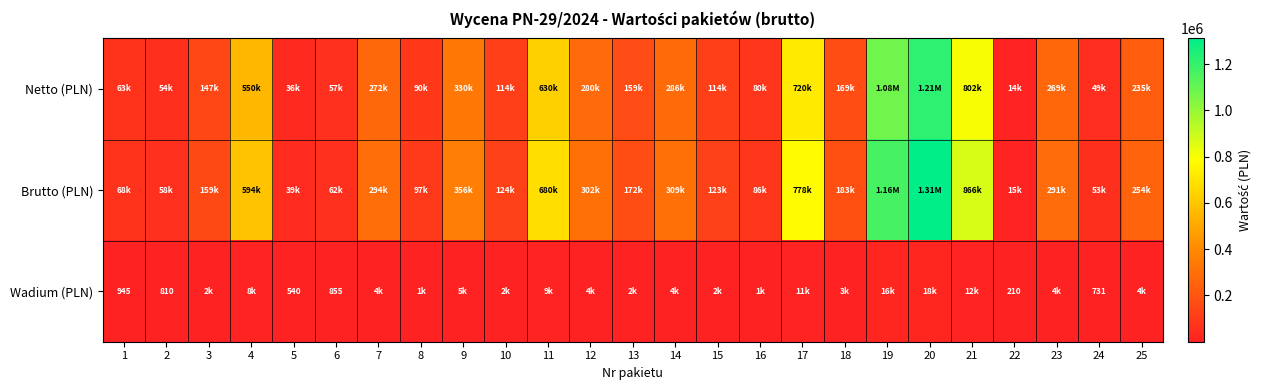

Where is Brutto (PLN) nearest to the value 663012?

11